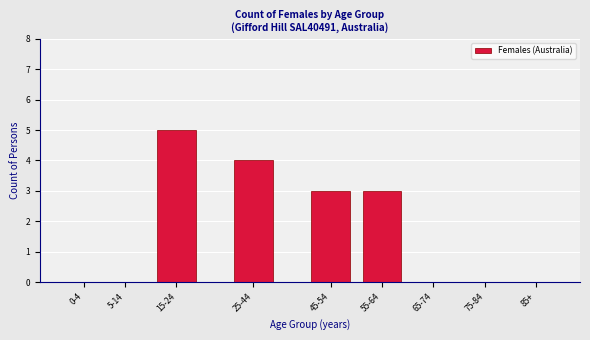

Reading left to right, list all the values displayed in this chart.

0-4=0	5-14=0	15-24=5	25-44=4	45-54=3	55-64=3	65-74=0	75-84=0	85+=0